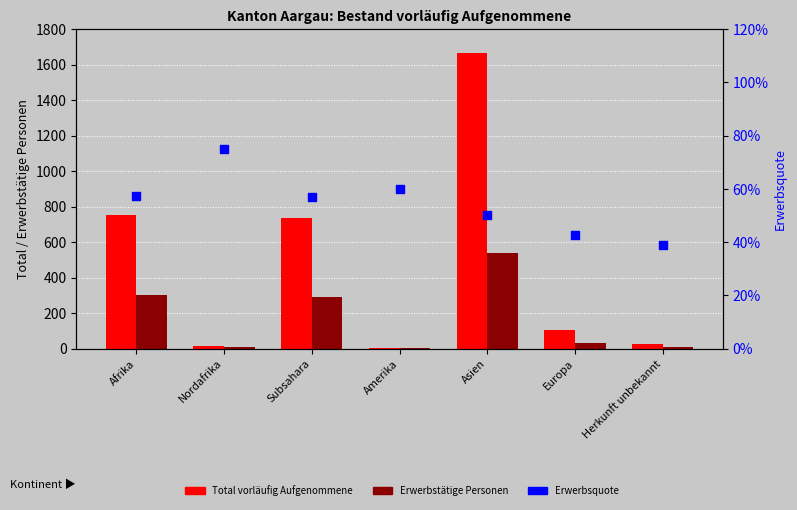

Which series has the largest total across all categories?

Total vorläufig Aufgenommene